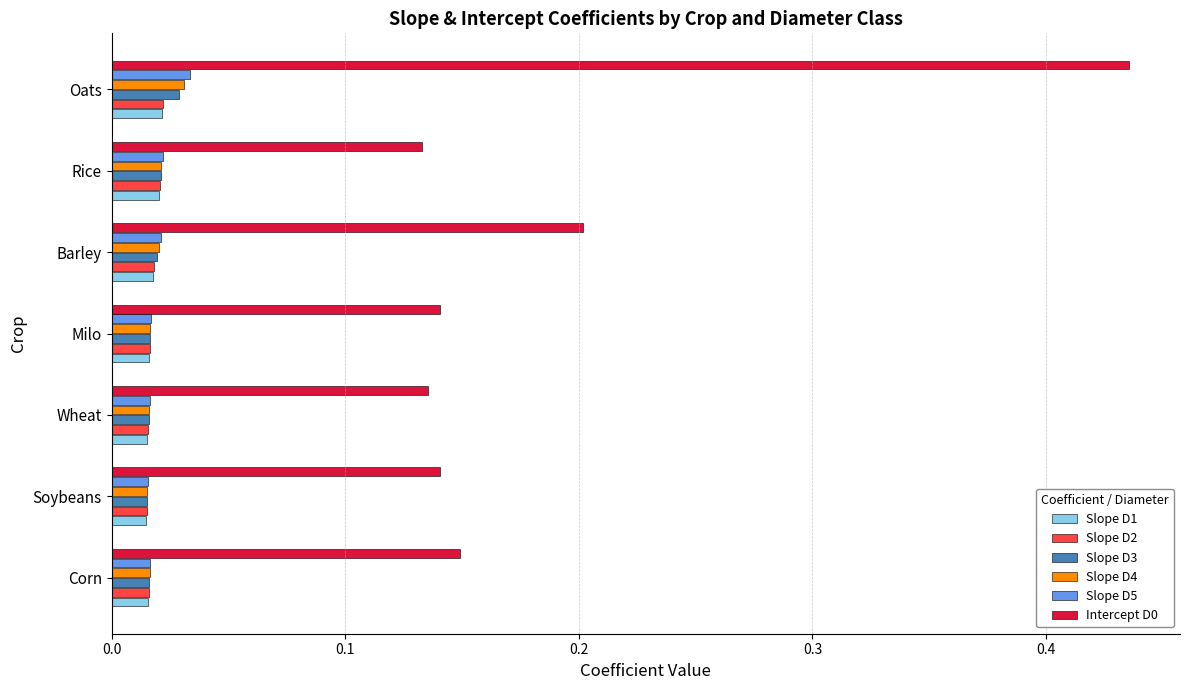

The Intercept D0 series shows 0.0 at Milo. True or false?

False